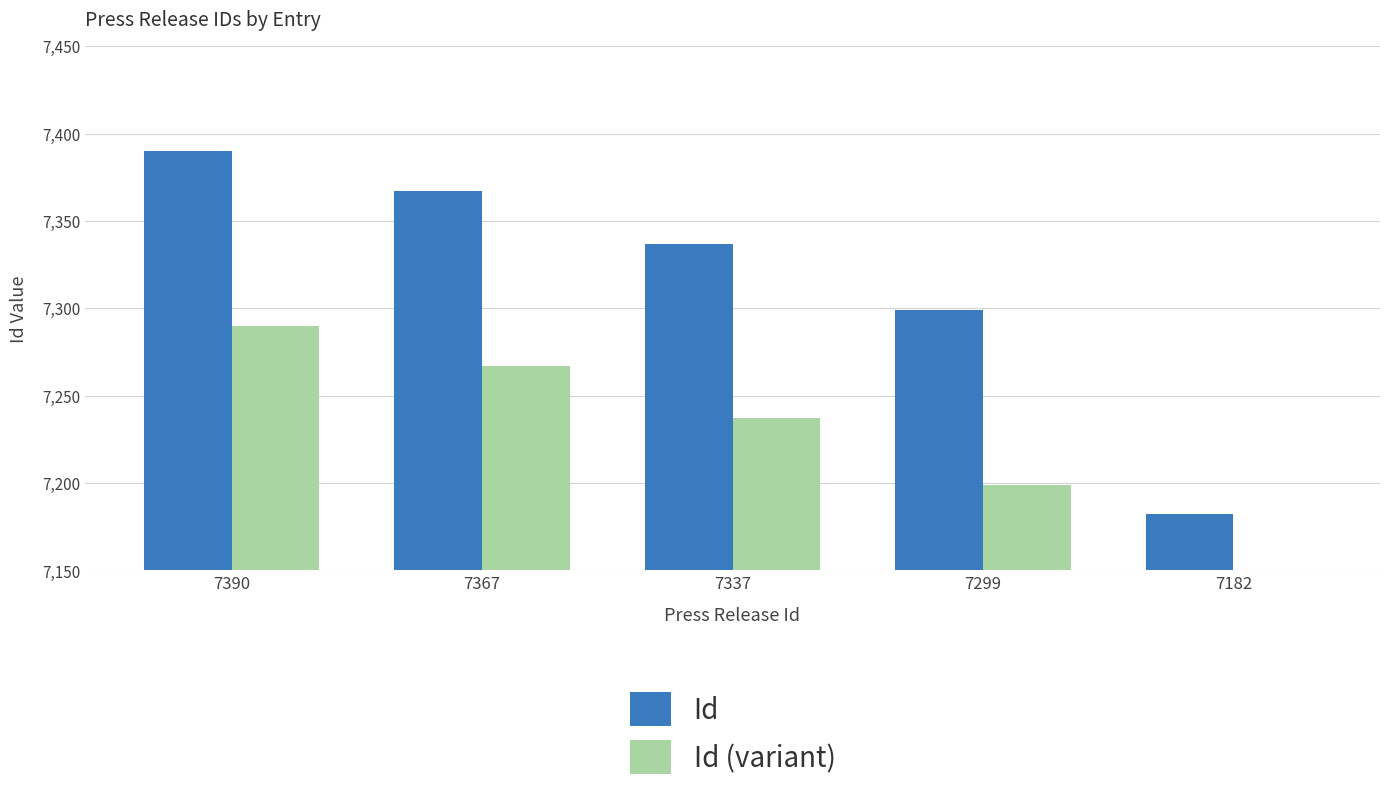

The Id (variant) series shows 3880 at 7390. True or false?

False